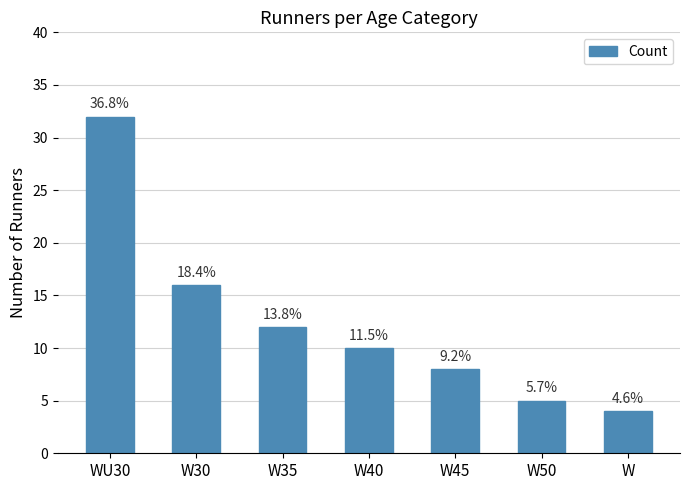

How many bars are there in total?

7